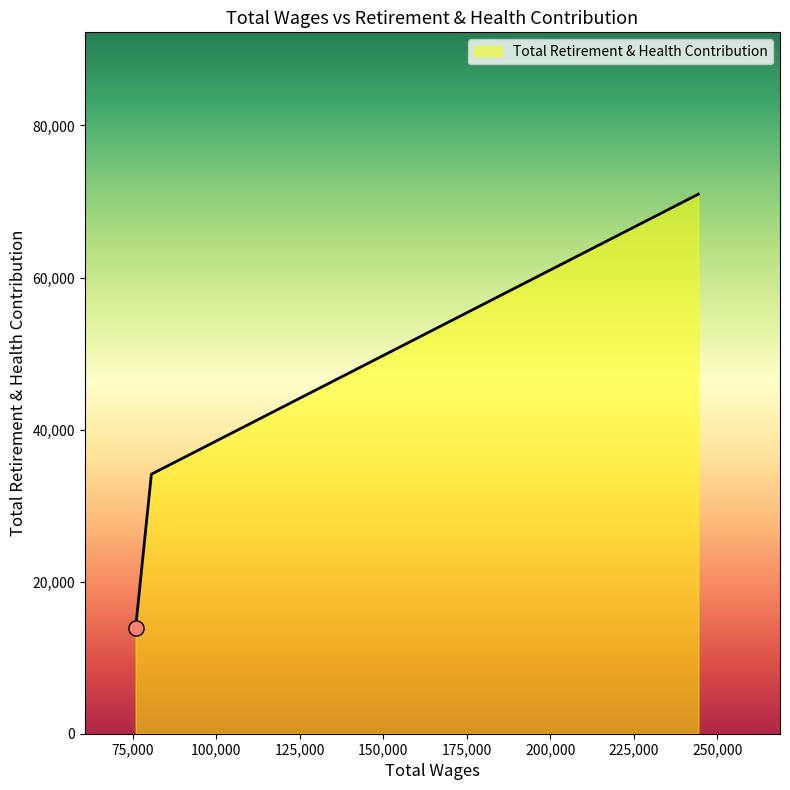

What is the minimum value shown in the chart?

13905